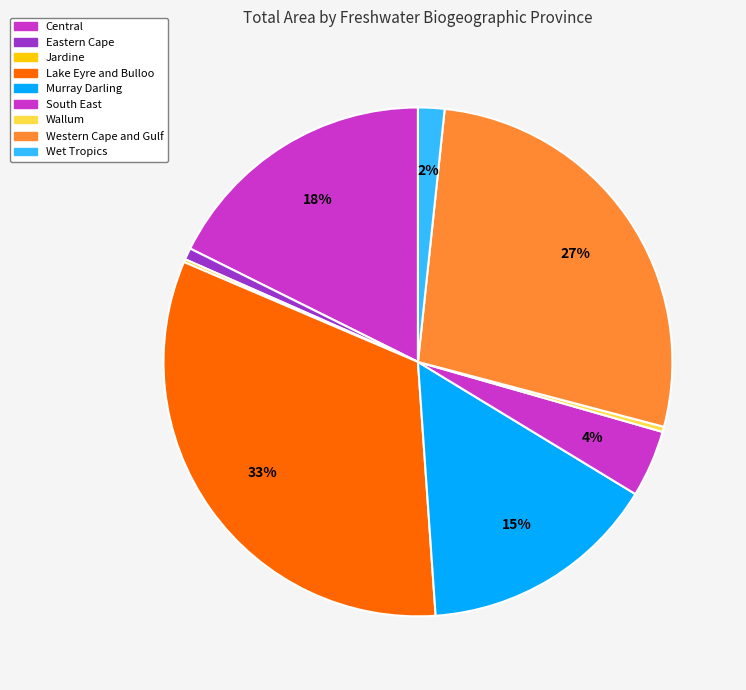

Does Murray Darling represent more than half of the total?

No